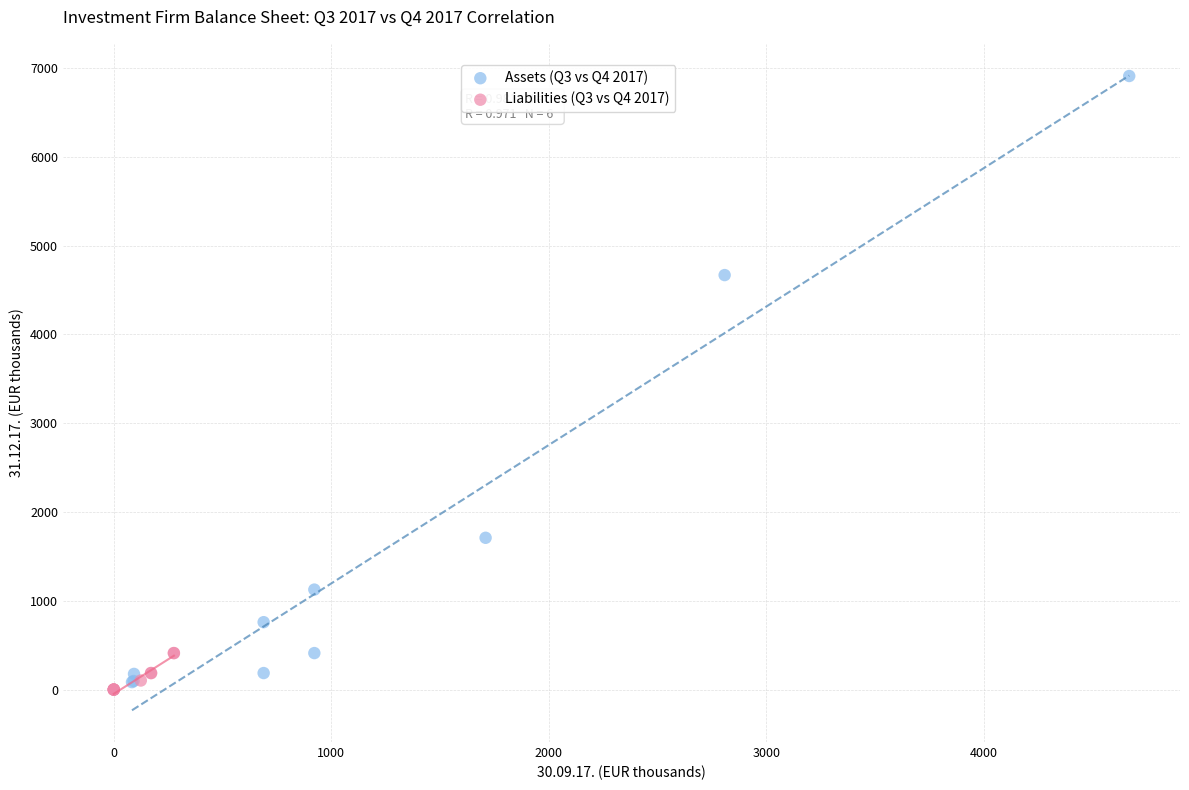

Which series contains the highest Y value?

Assets (Q3 vs Q4 2017)